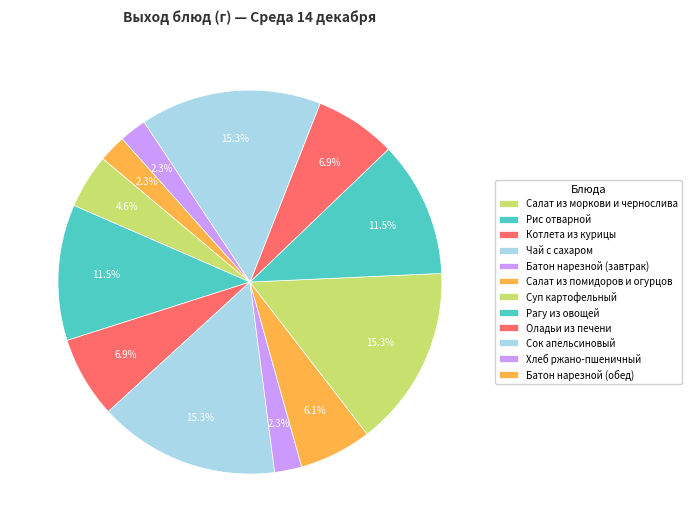

To the nearest percent, what percentage of the pie is Котлета из курицы?

7%